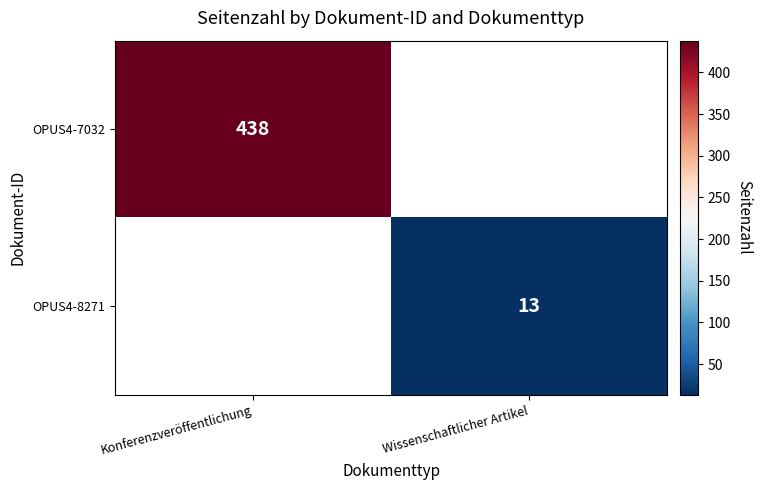

Which has a higher value, Wissenschaftlicher Artikel or Konferenzveröffentlichung?

Konferenzveröffentlichung